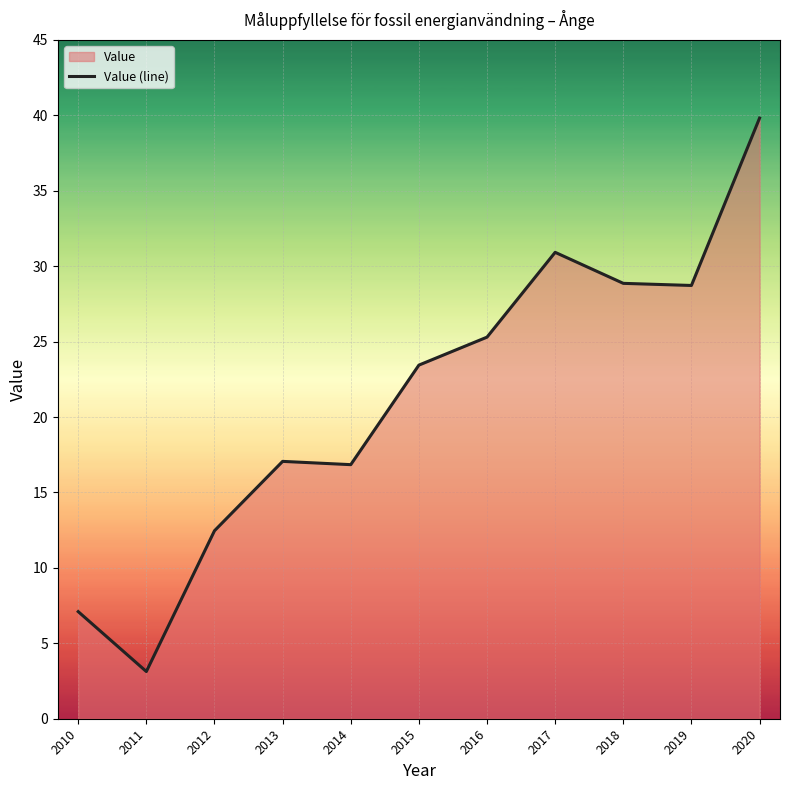

What is the minimum value shown in the chart?

3.1